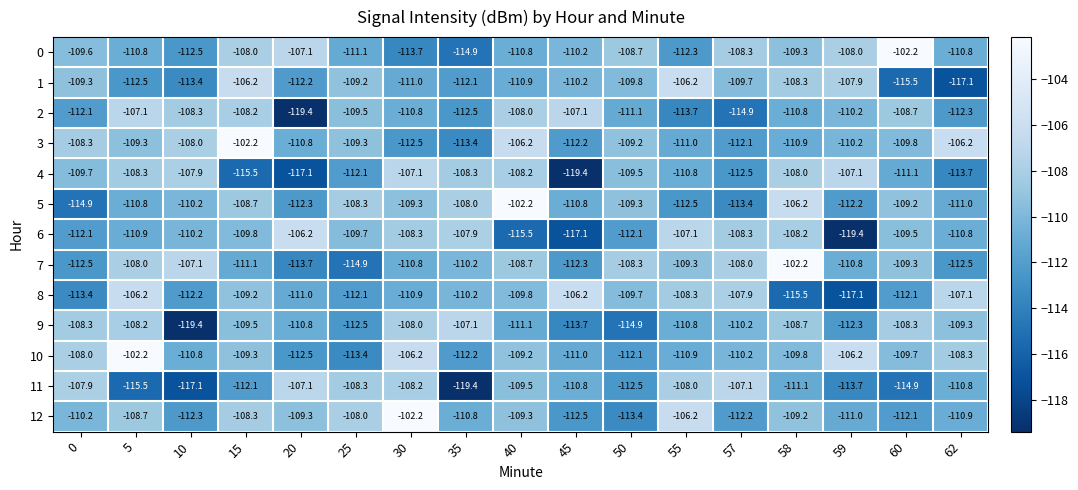

At which category is the sum across all series the highest?

15